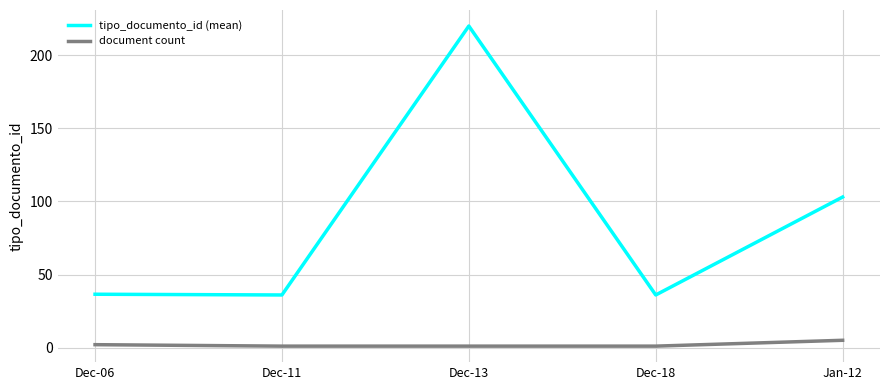

Where is the first local maximum for tipo_documento_id (mean)?

Dec-13